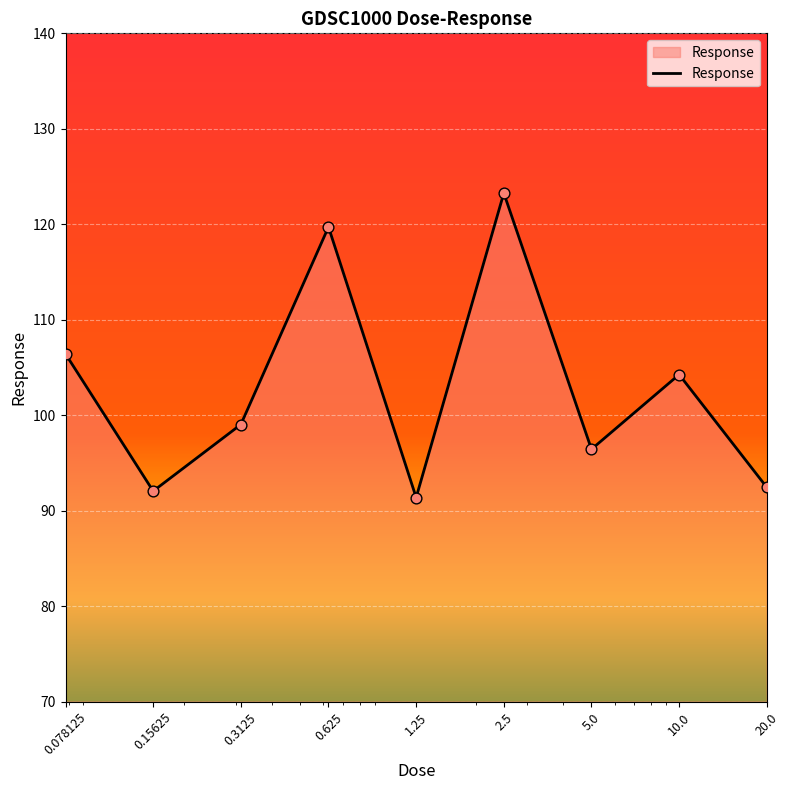

What is the maximum value shown in the chart?

123.3